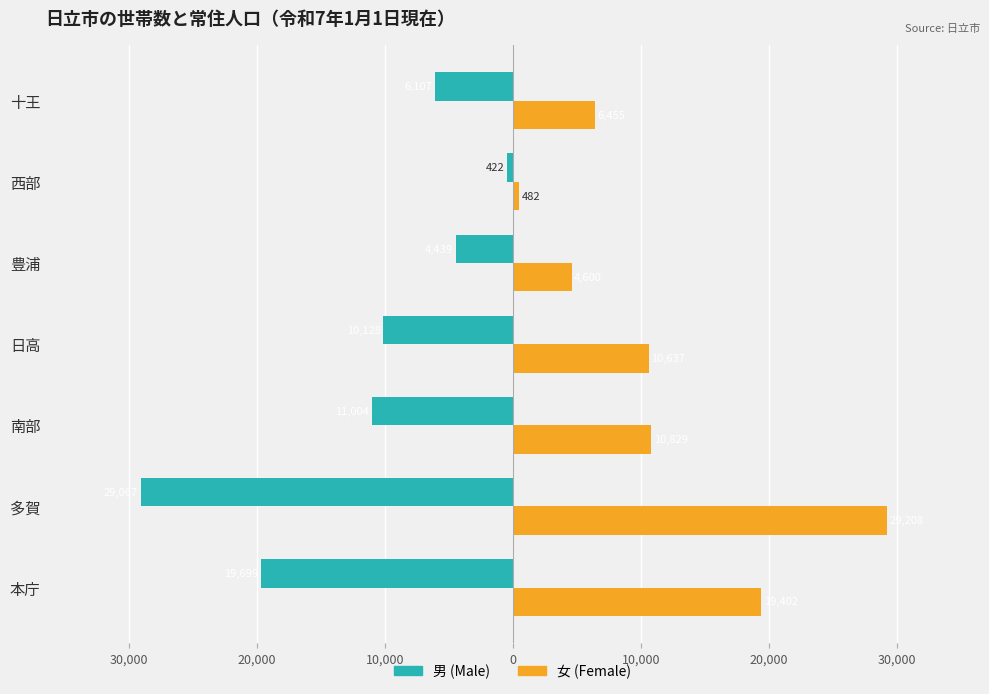

What is the lowest value of the 女 (Female) series?

482